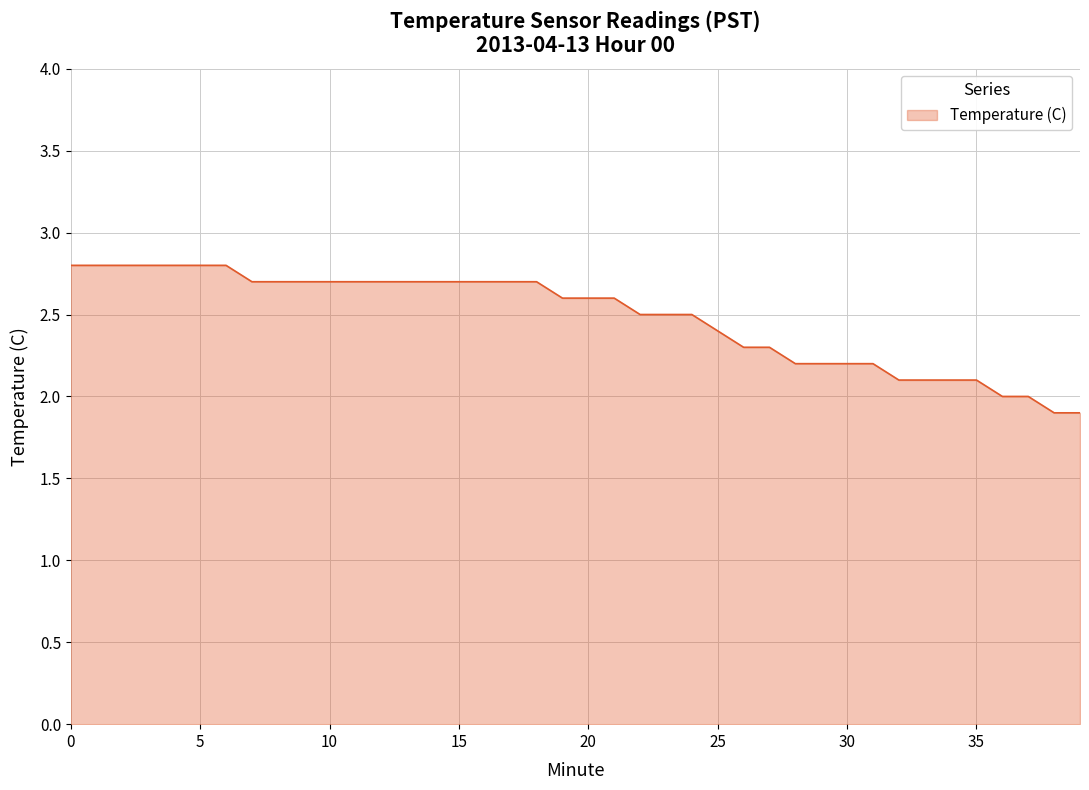

Does the chart display data point markers on the line(s)?

No